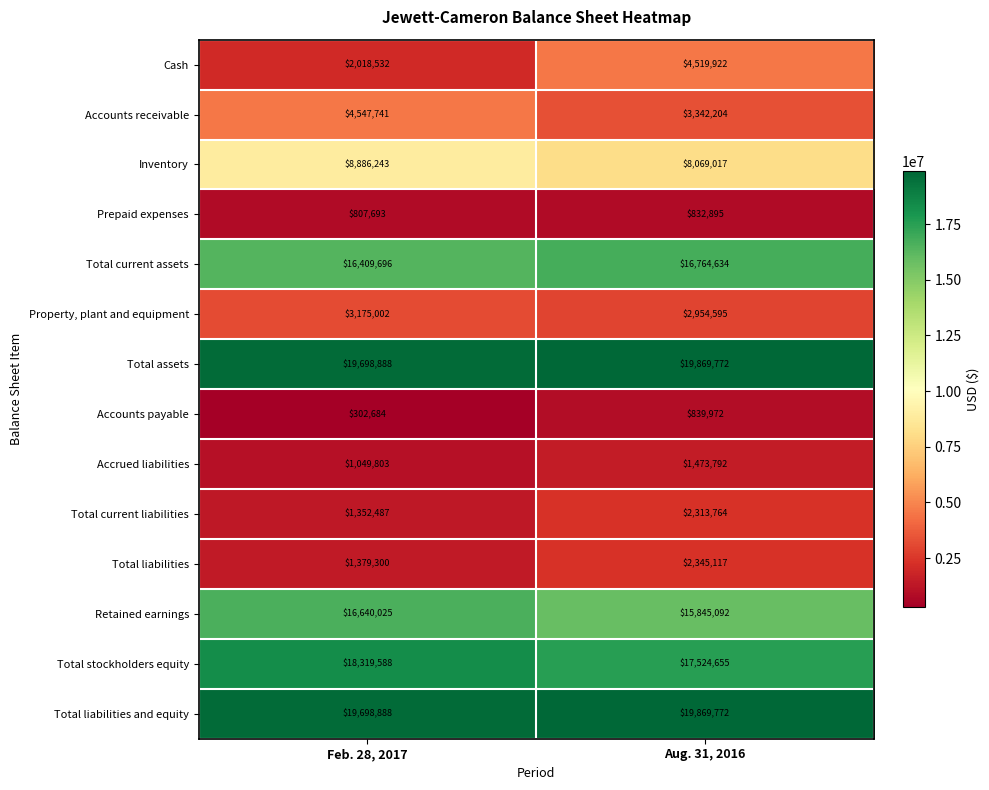

What is the sum of the Retained earnings values at Feb. 28, 2017 and Aug. 31, 2016?

32485117